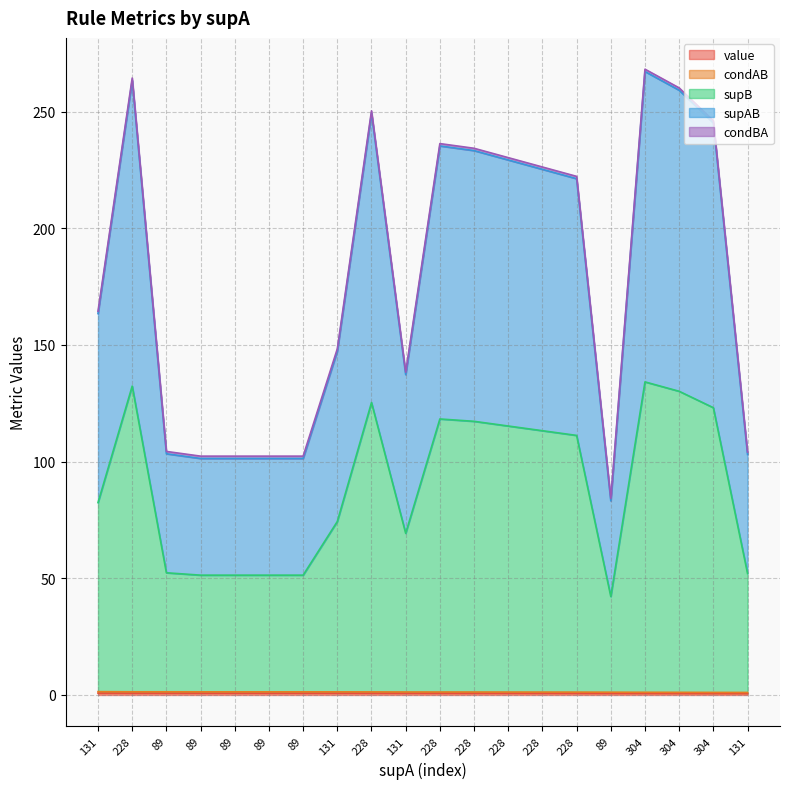

What is the difference between the maximum and second lowest values in the value series?

0.1